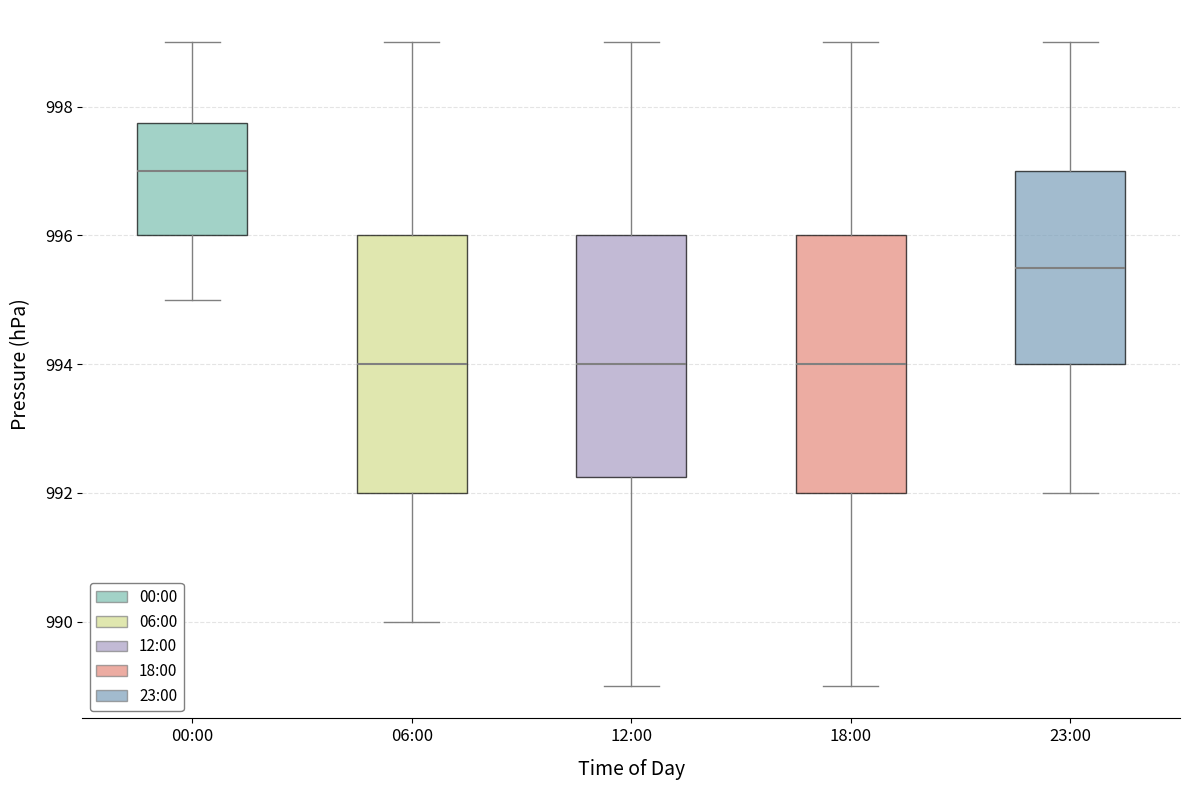

Reading left to right, transcribe this box plot: for each box, give where its median line is, the range the box spans, and where its two whiskers end, as read against the y-axis. The values are not printed on the chart, so give them approximately, as read against the axis.

00:00: median 997.0, box 996.0 to 997.8, whiskers 995.0 to 999.0
06:00: median 994.0, box 992.0 to 996.0, whiskers 990.0 to 999.0
12:00: median 994.0, box 992.2 to 996.0, whiskers 989.0 to 999.0
18:00: median 994.0, box 992.0 to 996.0, whiskers 989.0 to 999.0
23:00: median 995.6, box 994.0 to 997.0, whiskers 992.0 to 999.0